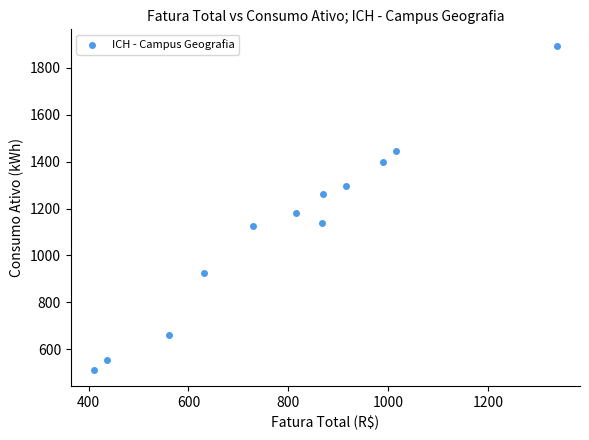

What Y value in the scatter plot is closest to 1203?

1179